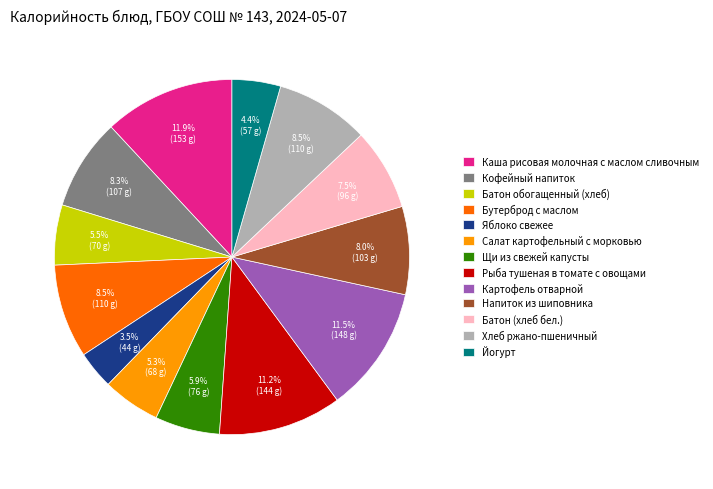

Do Кофейный напиток and Картофель отварной together represent more than half of the pie?

No